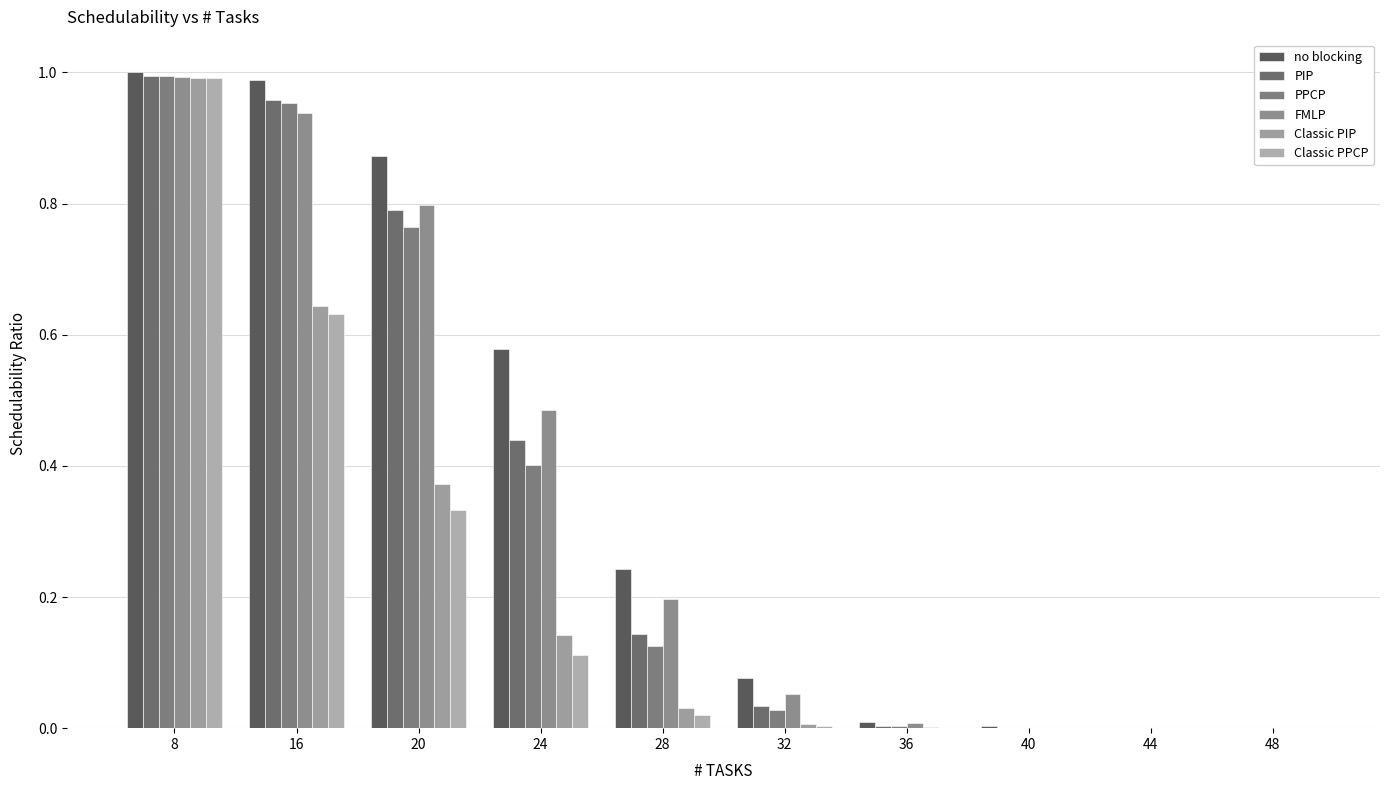

What is the highest value of the PIP series?

1.0